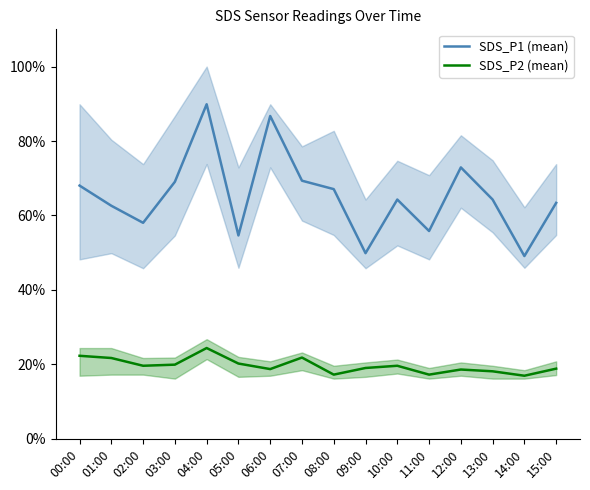

True or false: SDS_P1 (mean) and SDS_P2 (mean) cross at least once.

False